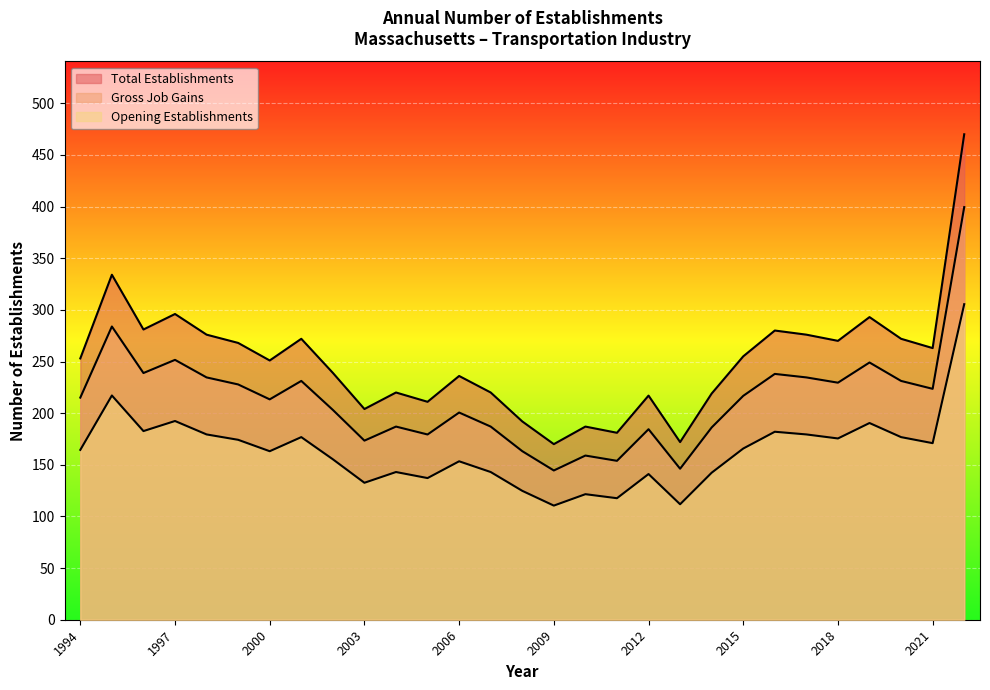

The value of Opening Establishments at 2013 is 71.1. True or false?

False